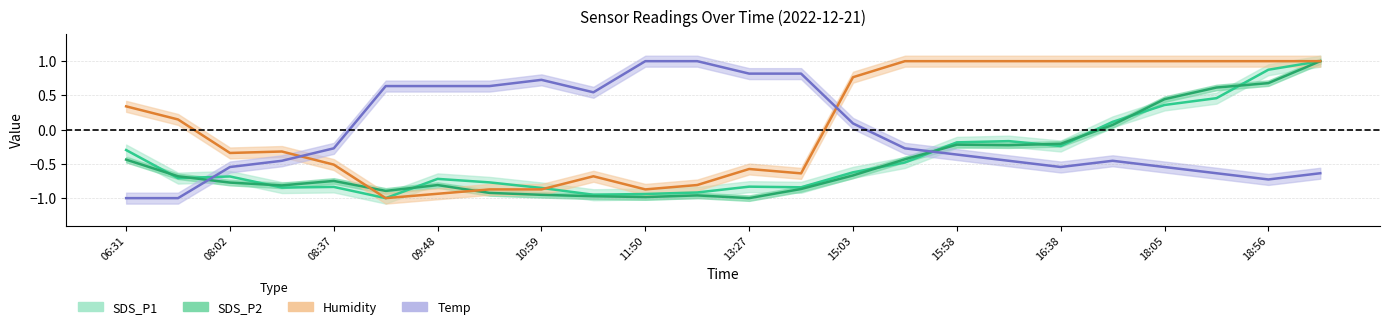

What are all the series names shown in the legend?

SDS_P1, SDS_P2, Humidity, Temp